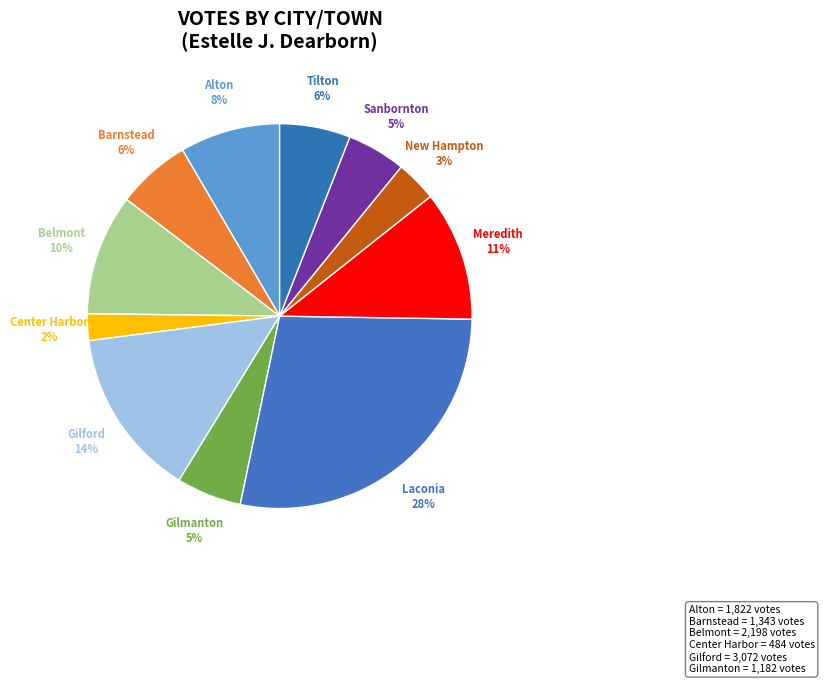

Count the number of slices in the pie.

11